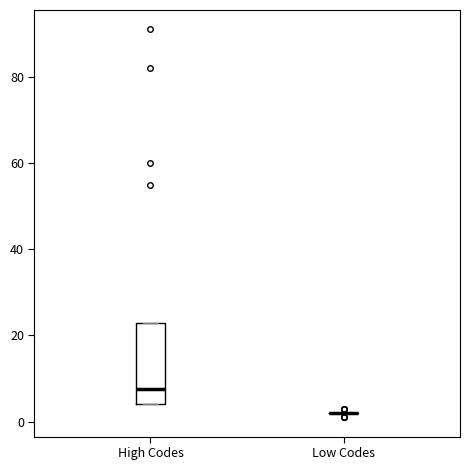

Reading left to right, transcribe this box plot: for each box, give where its median line is, the range the box spans, and where its two whiskers end, as read against the y-axis. The values are not printed on the chart, so give them approximately, as read against the axis.

High Codes: median 8, box 4 to 22, whiskers 4 to 22
Low Codes: box collapsed to a line at 2, whiskers 2 to 2